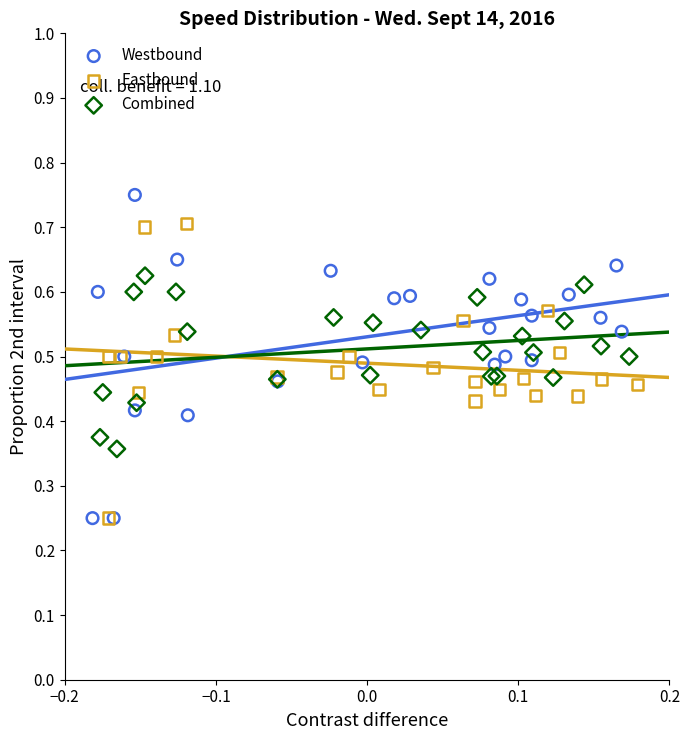

Which series reaches the maximum Y coordinate?

Westbound